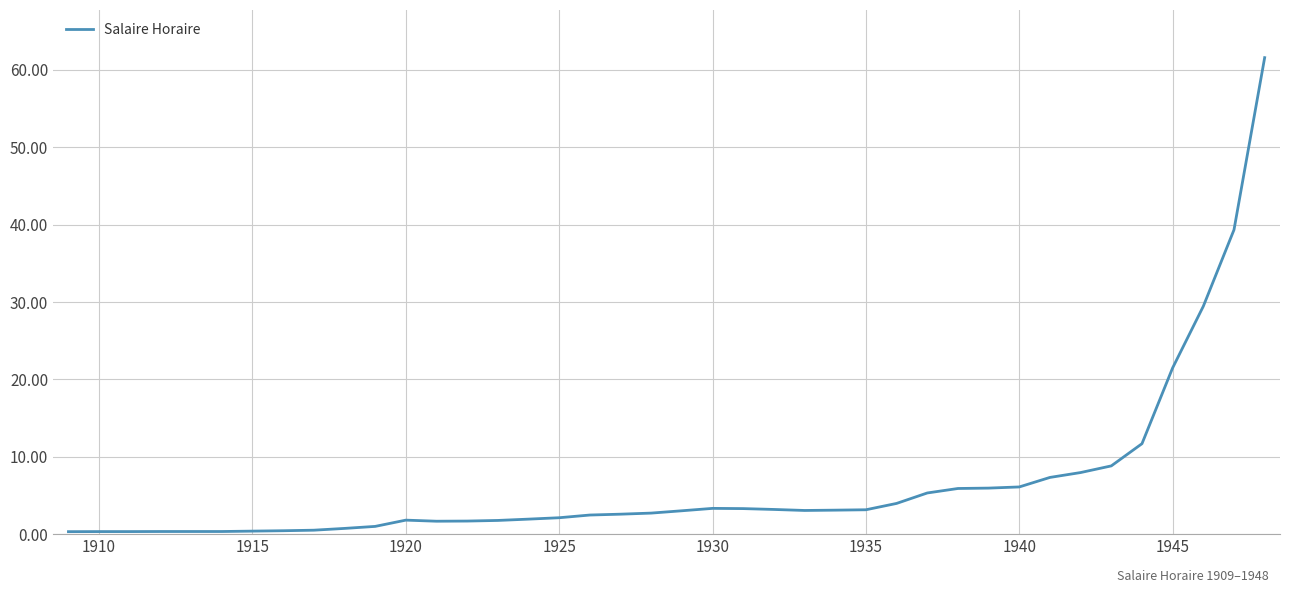

What is the greatest value displayed?

61.6